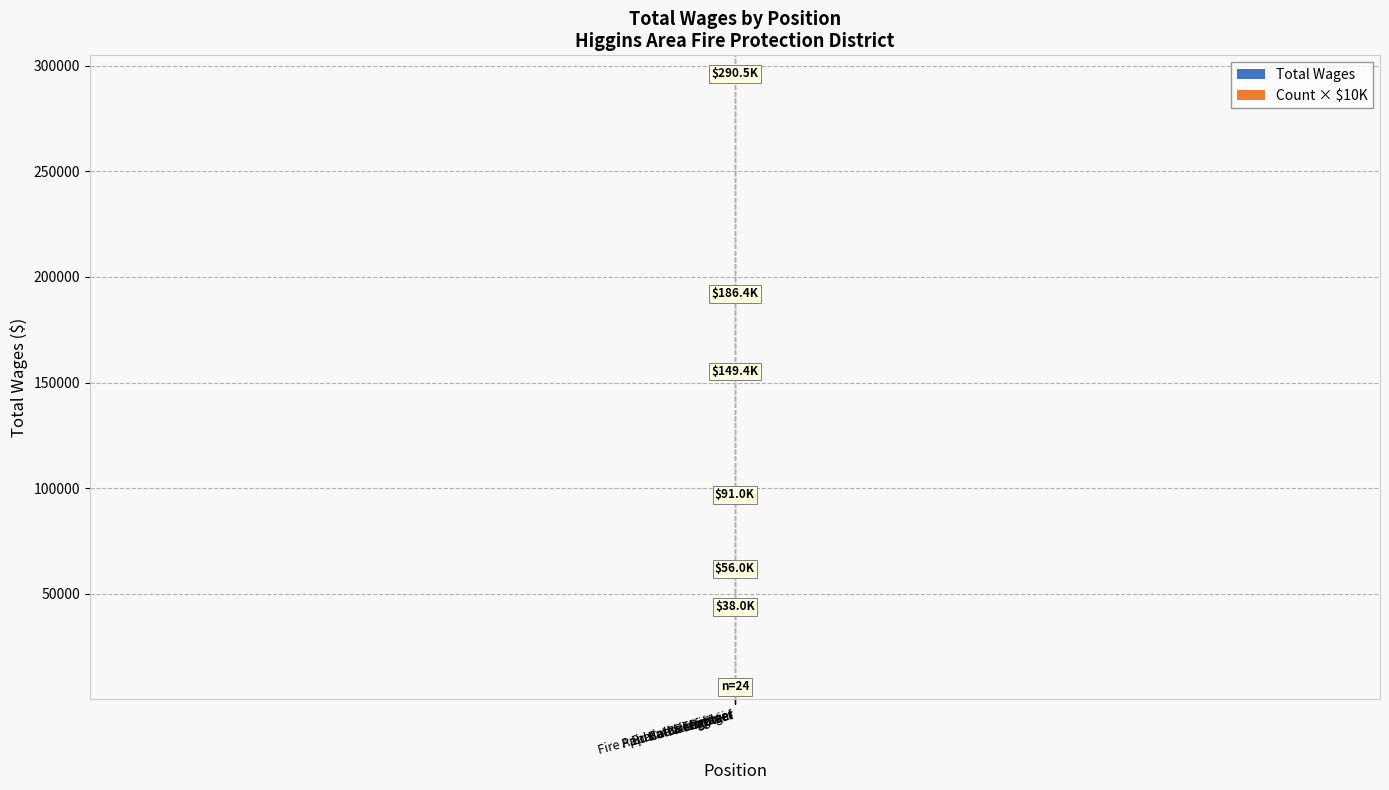

How many values in the Count × $10K series exceed 5?

1